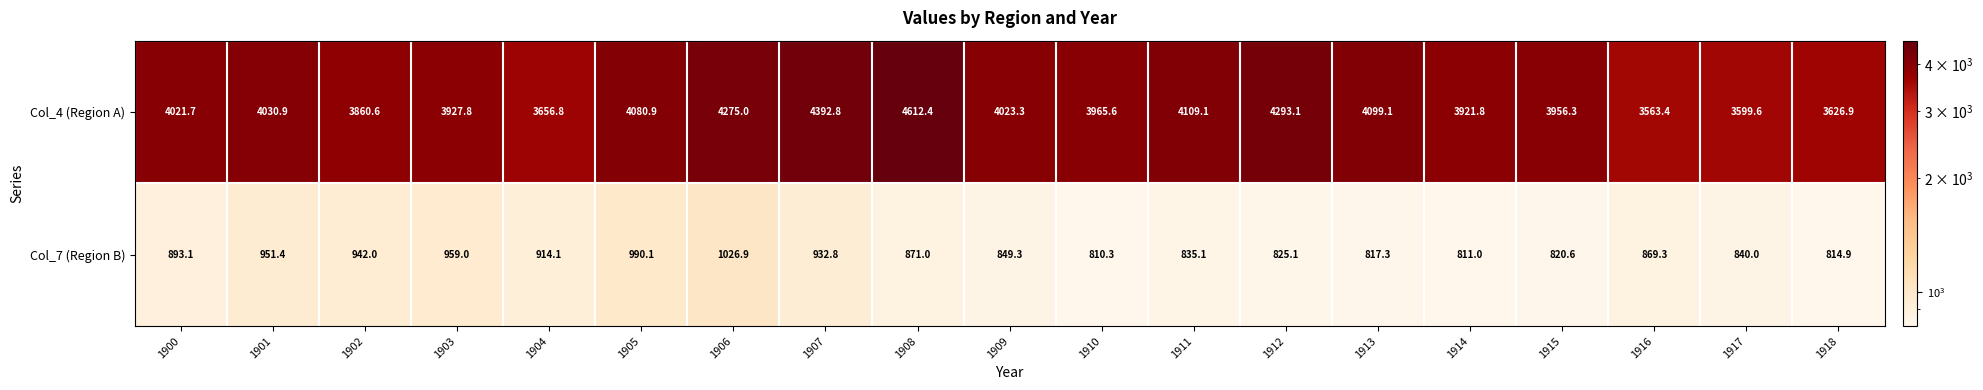

What is the spread (max minus min) of values at 1906?

3248.1